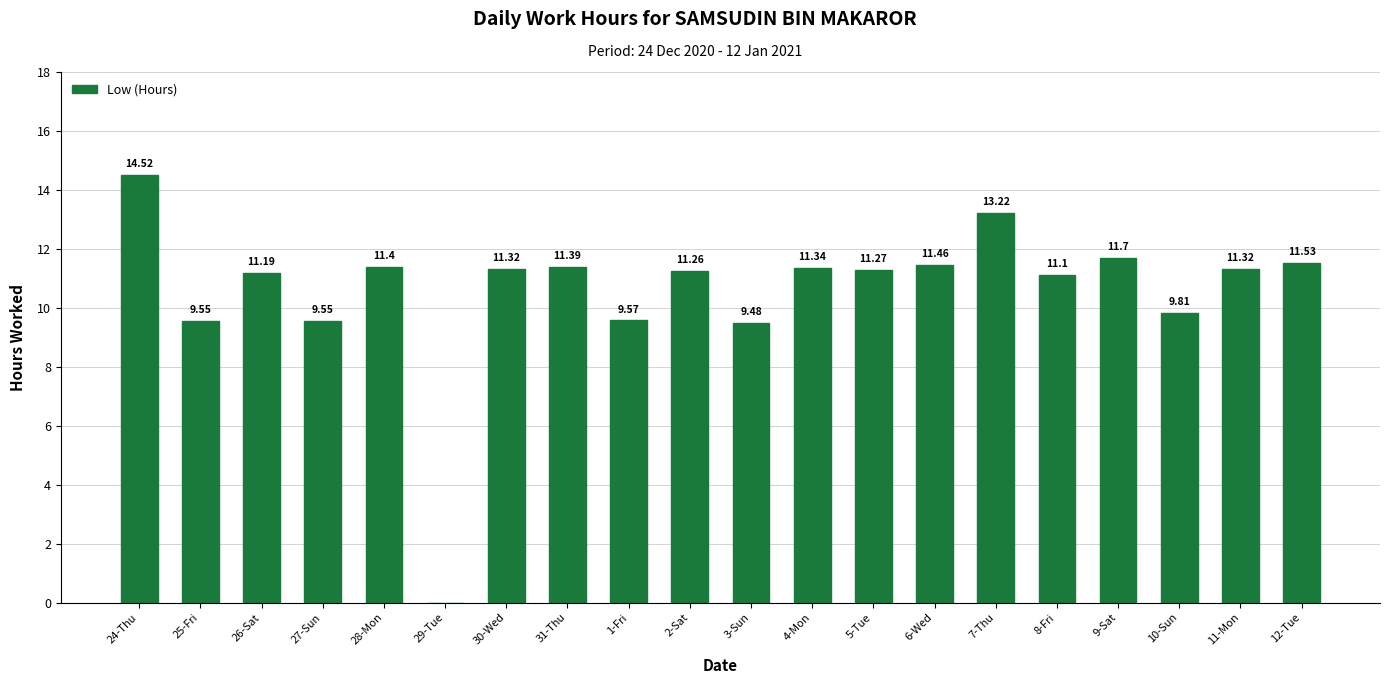

What is the sum of all values?

212.0